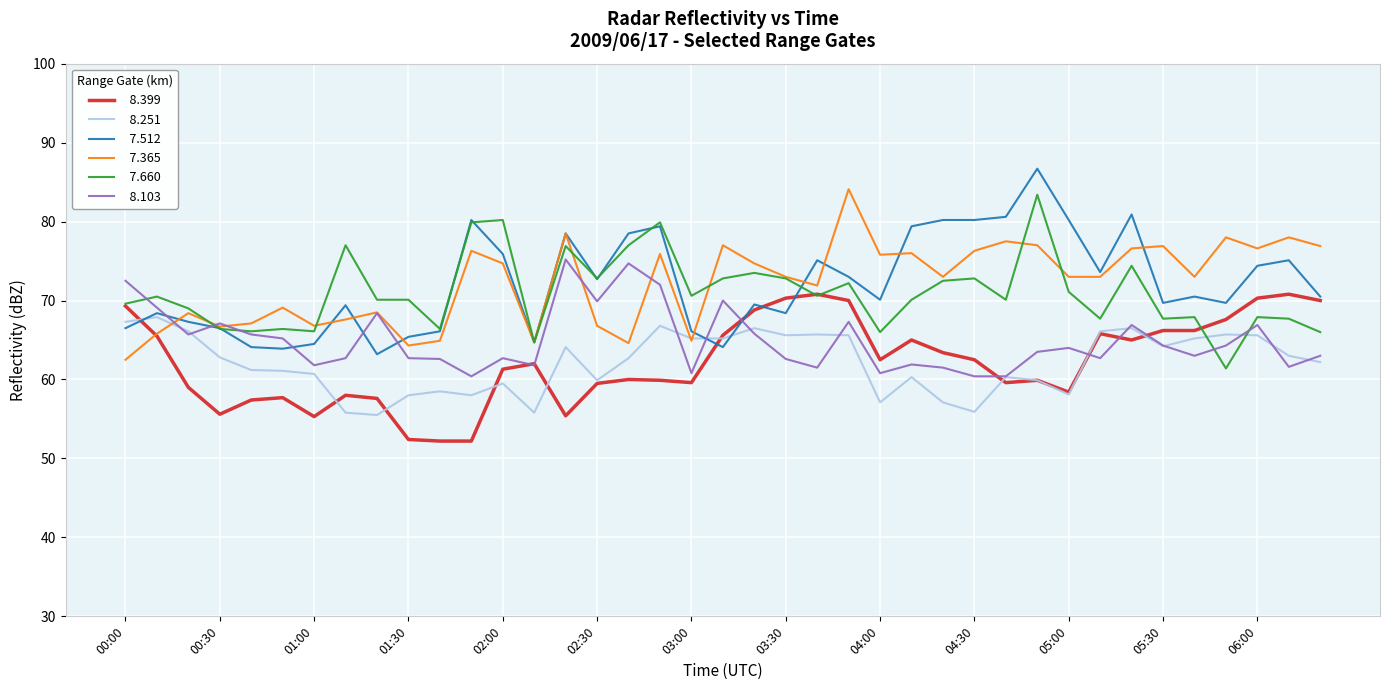

What is the minimum value shown in the chart?

52.2